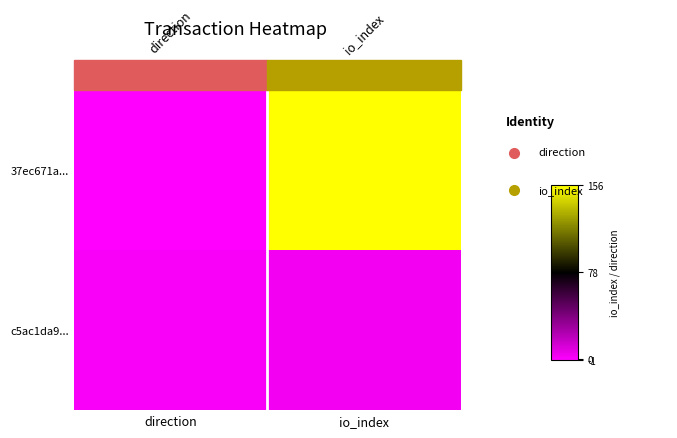

At how many categories does at least one series exceed 7?

1